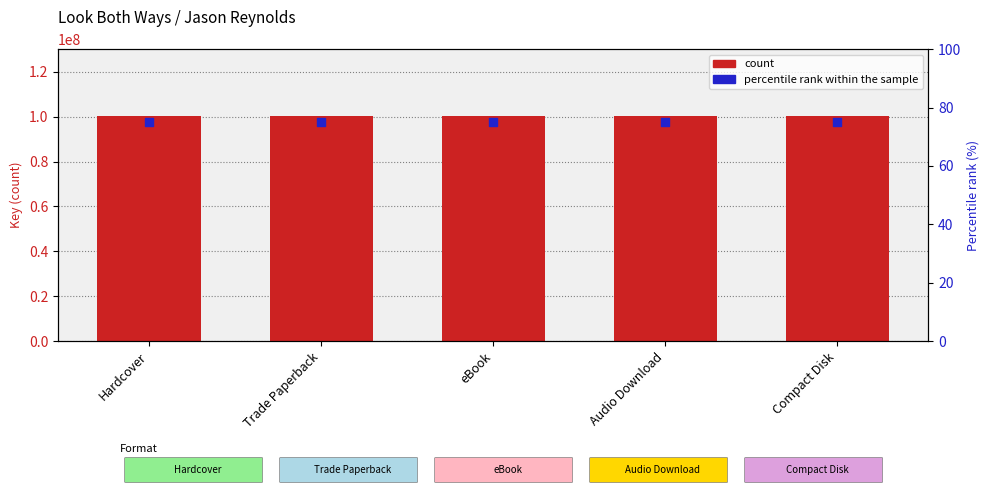

What is the total value across all series at Audio Download?

100217050